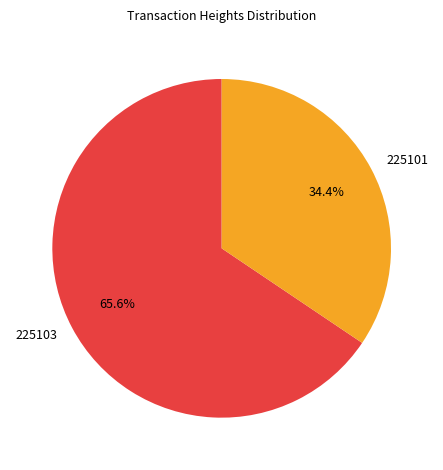

Does 225101 represent more than half of the total?

No